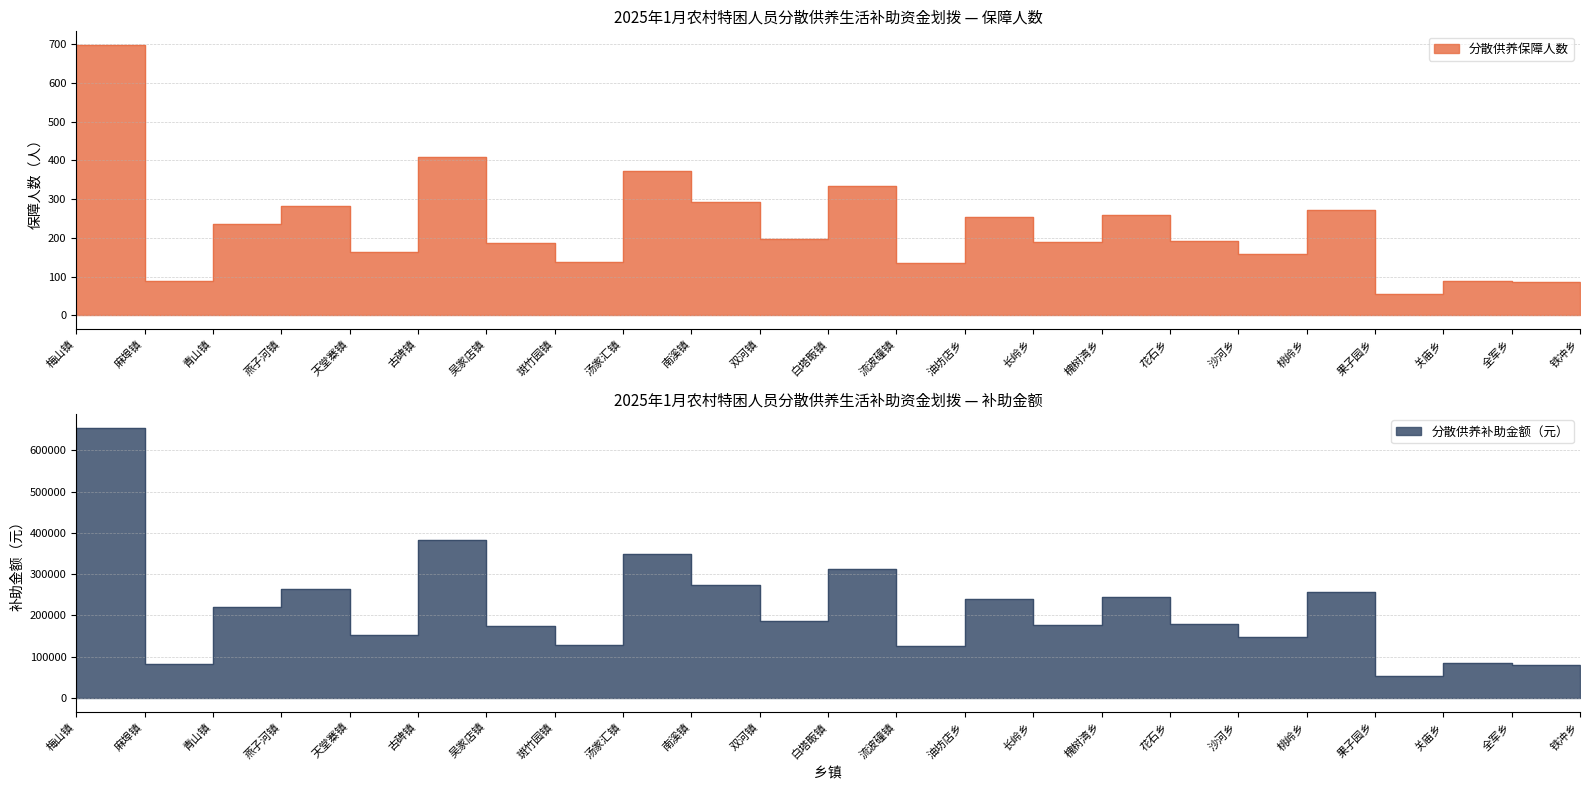

List the series in order of their overall mean, lowest first.

分散供养保障人数, 分散供养补助金额（元）